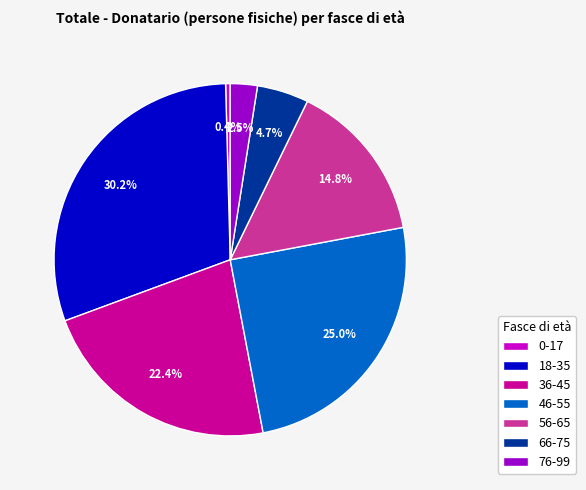

To the nearest percent, what percentage of the pie is 56-65?

15%